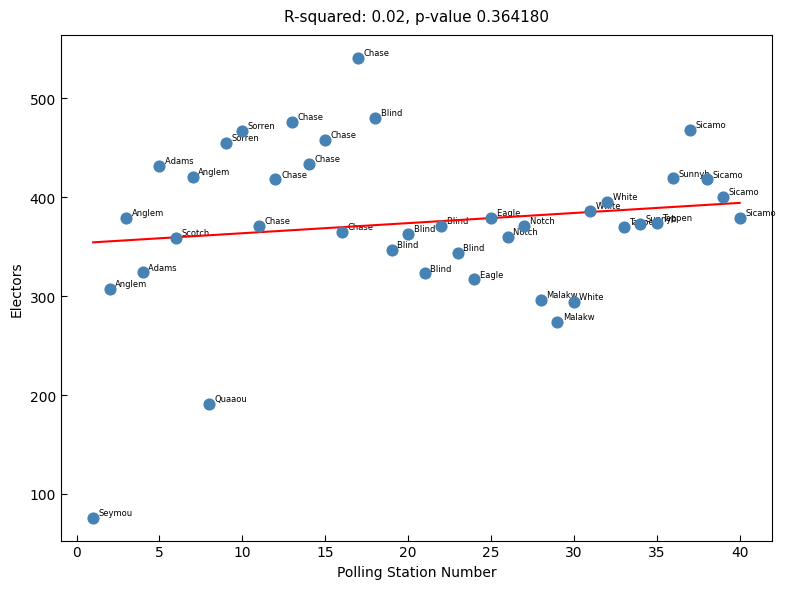

What is the range of Y values (max minus min)?

465